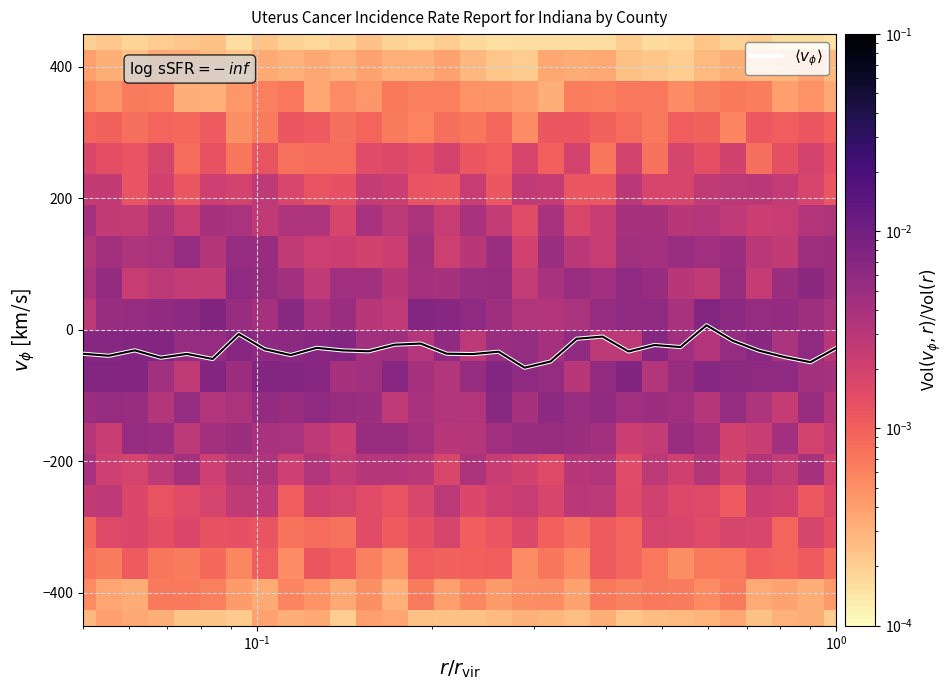

Which series has the widest spread of values?

$\langle v_\phi \rangle$